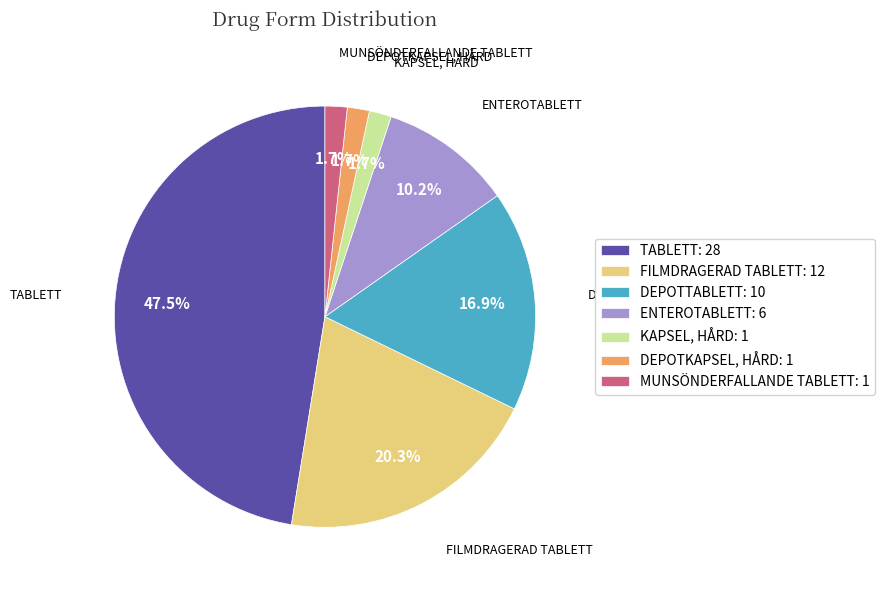

What is the largest slice in the pie chart?

TABLETT: 28